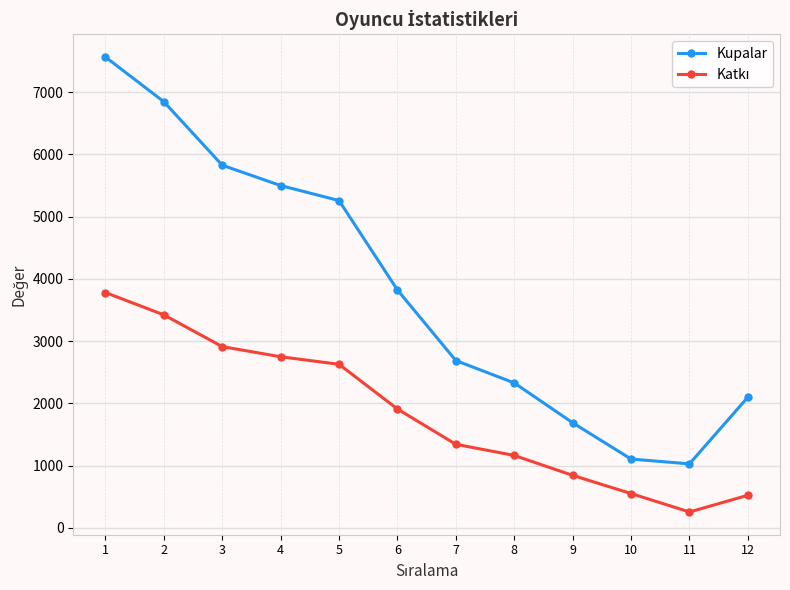

What is the value of the Kupalar point at the 7th from the left?

2689